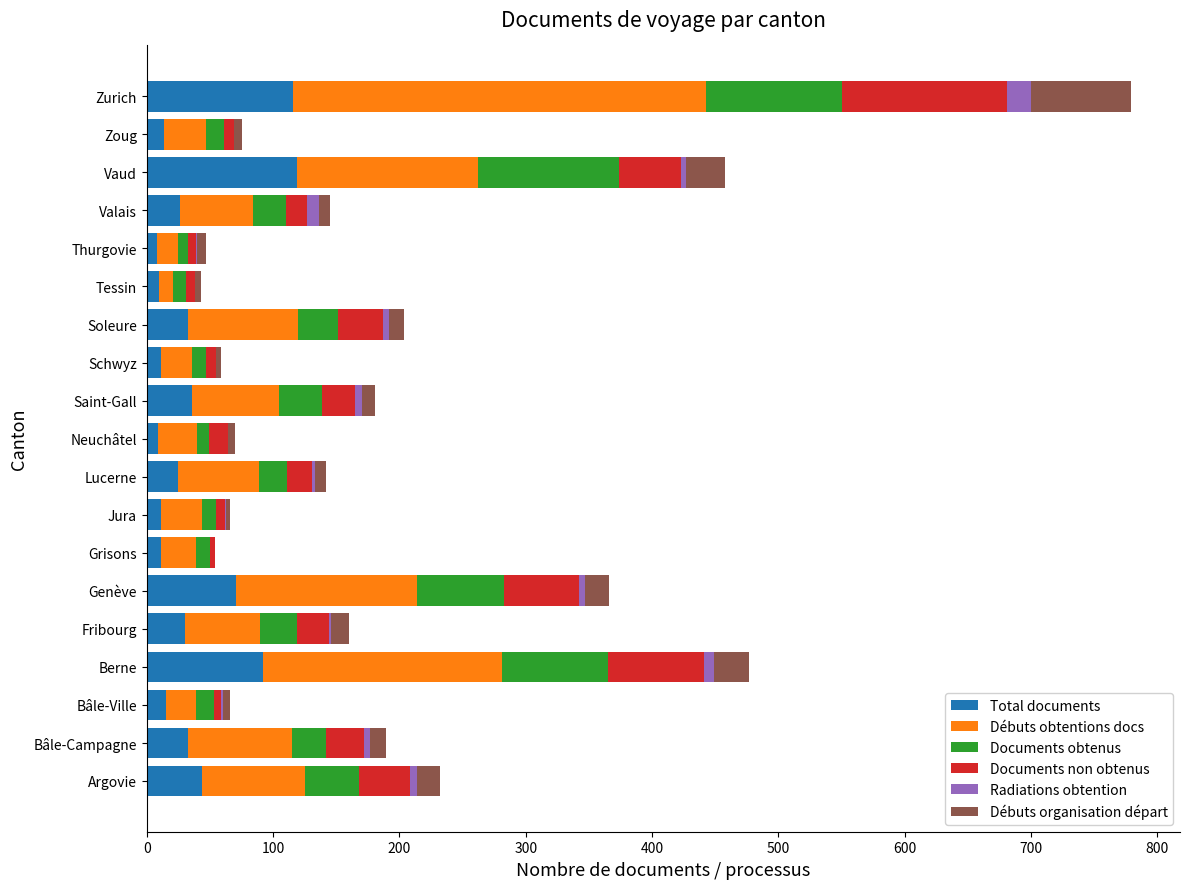

Is it true that Total documents equals 26 at Valais?

True